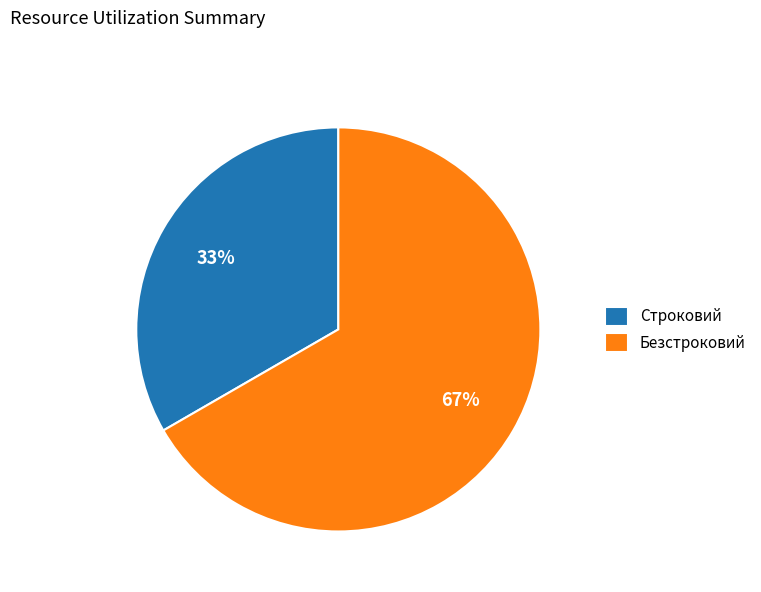

What percentage is the Безстроковий slice, to the nearest percent?

67%